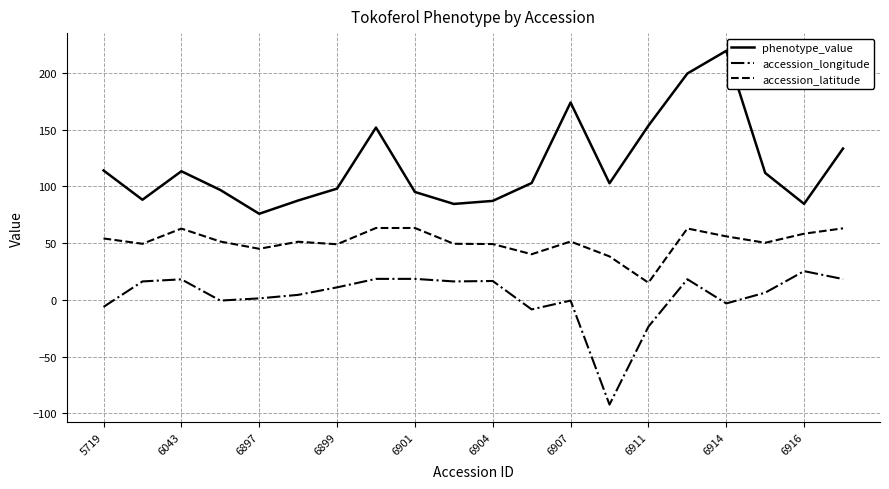

List the series in order of their overall mean, highest first.

phenotype_value, accession_latitude, accession_longitude